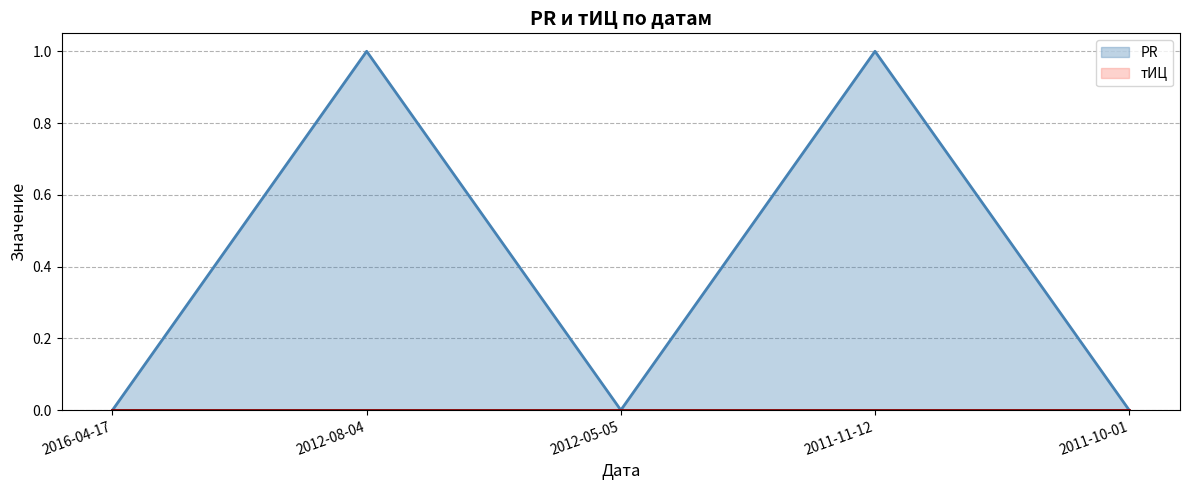

How many interior local peaks (higher than both neighbors) does the data have?

2